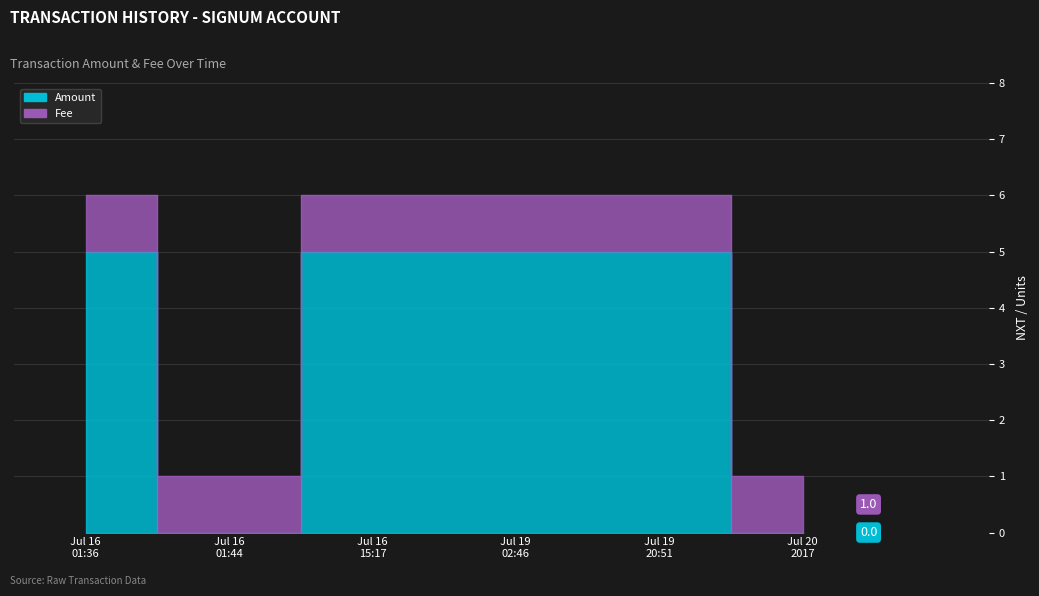

Rank the categories by value from lowest to highest.

Jul 16 01:44, Jul 20 2017, Jul 16 01:36, Jul 16 15:17, Jul 19 02:46, Jul 19 20:51